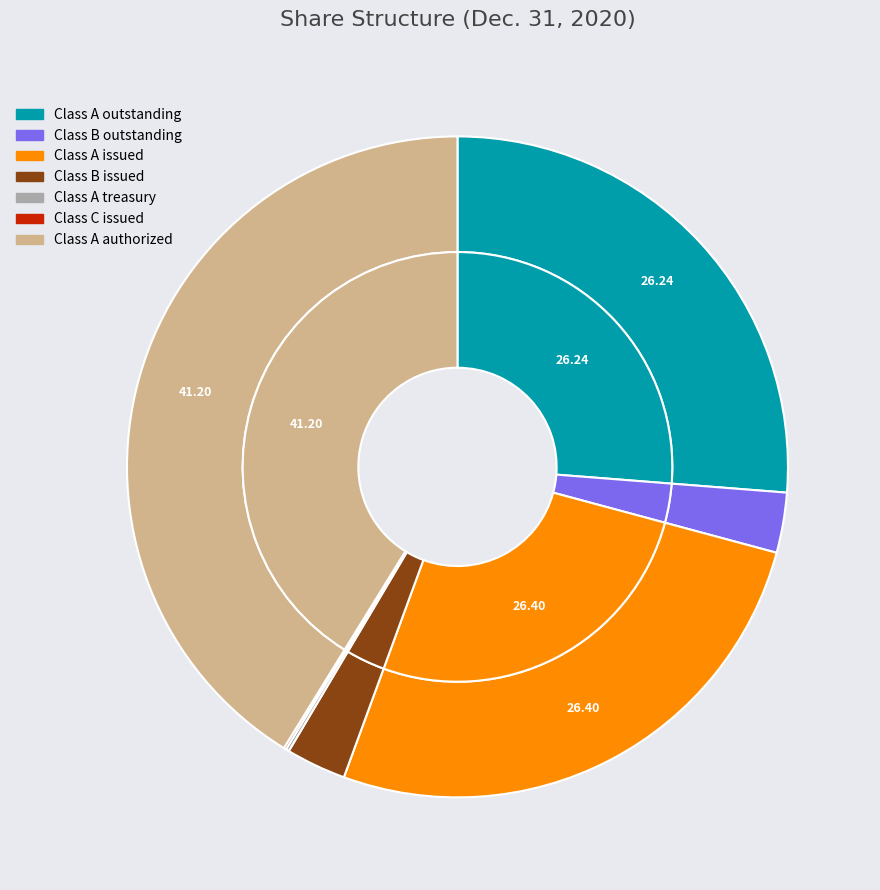

What is the change in value from Class A treasury shares to Class C shares issued?

-498637